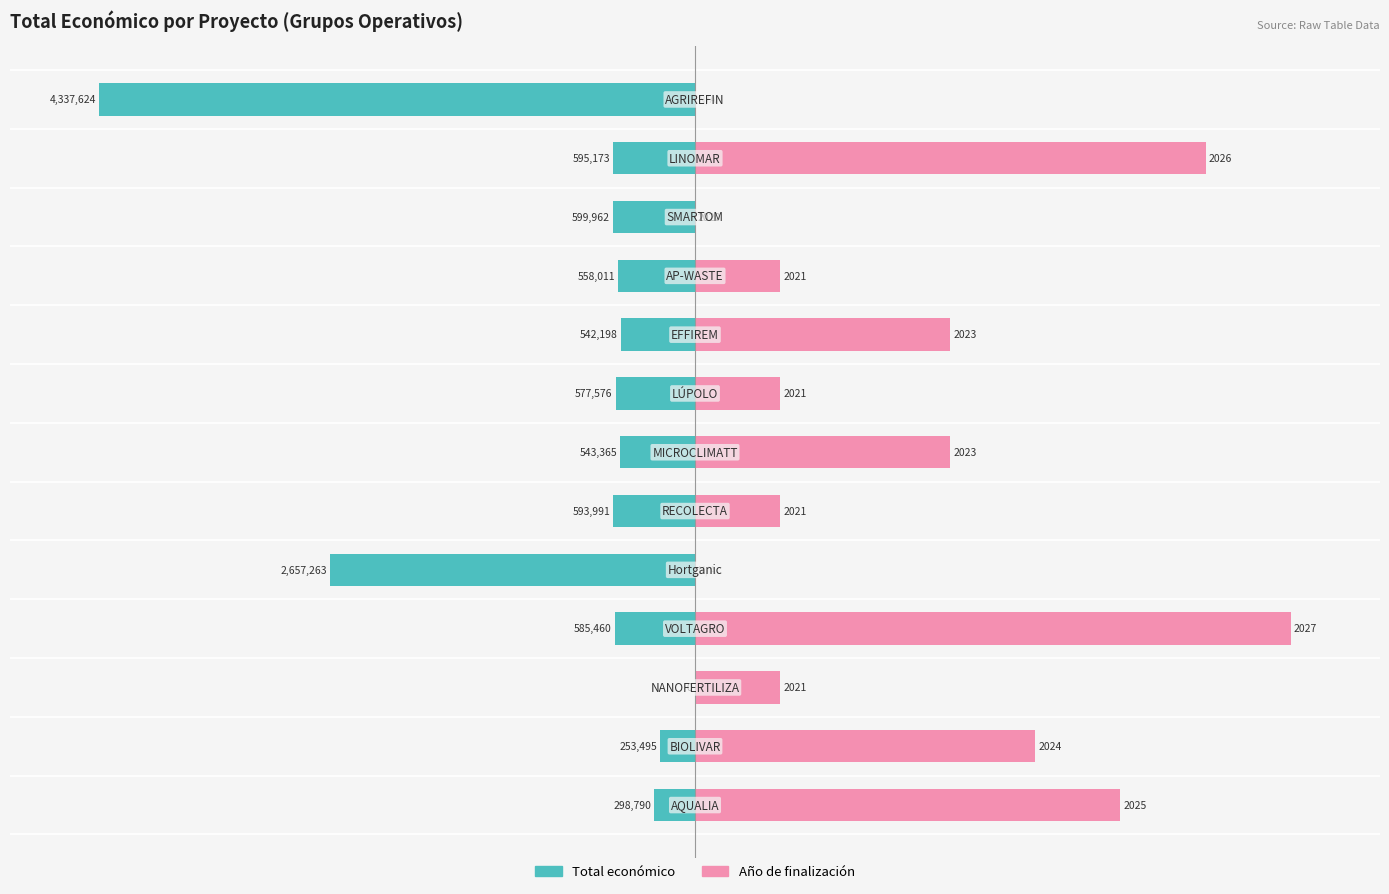

How many bars are there in each group?

2